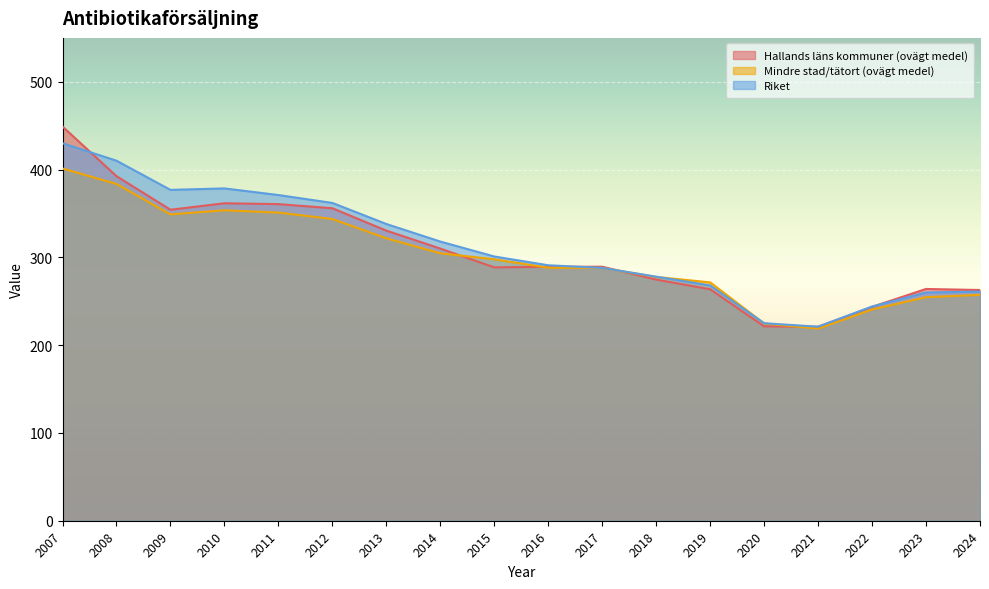

At which label does Hallands läns kommuner (ovägt medel) reach its peak?

2007